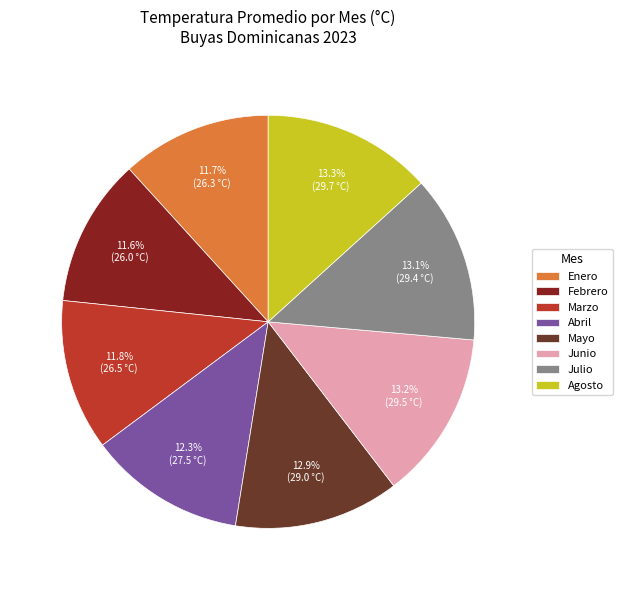

True or false: Enero accounts for 1% of the total.

False